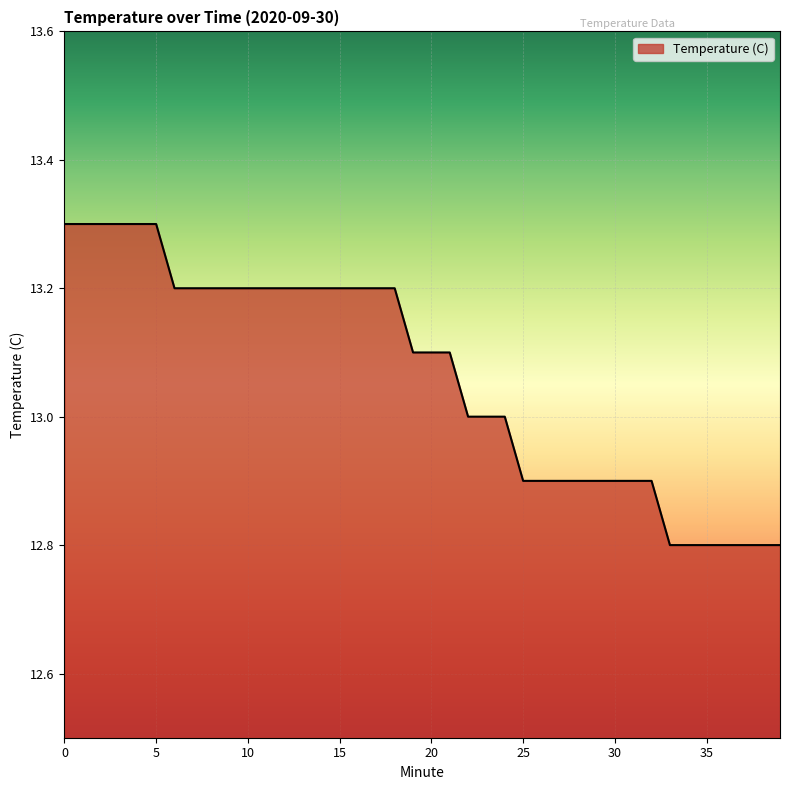

Does the chart display data point markers on the line(s)?

No